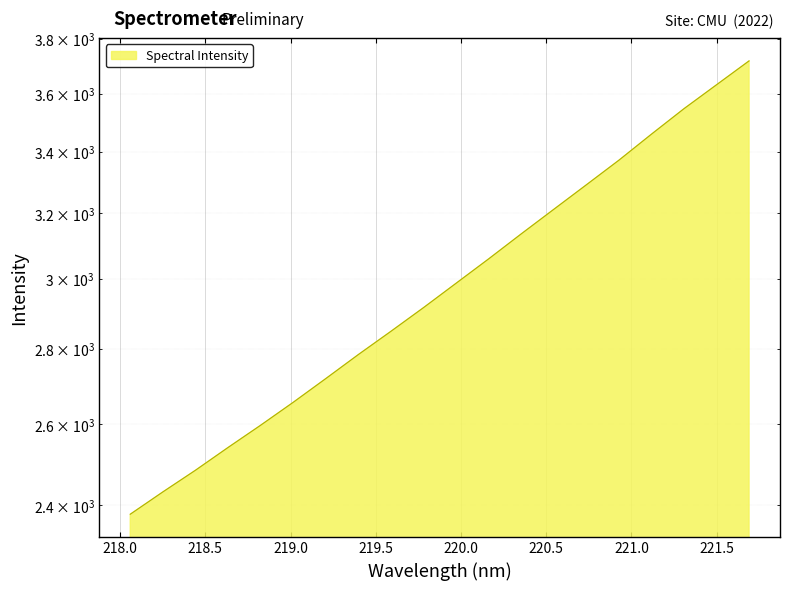

True or false: the data shows 1335.8 at 219.0156.

False